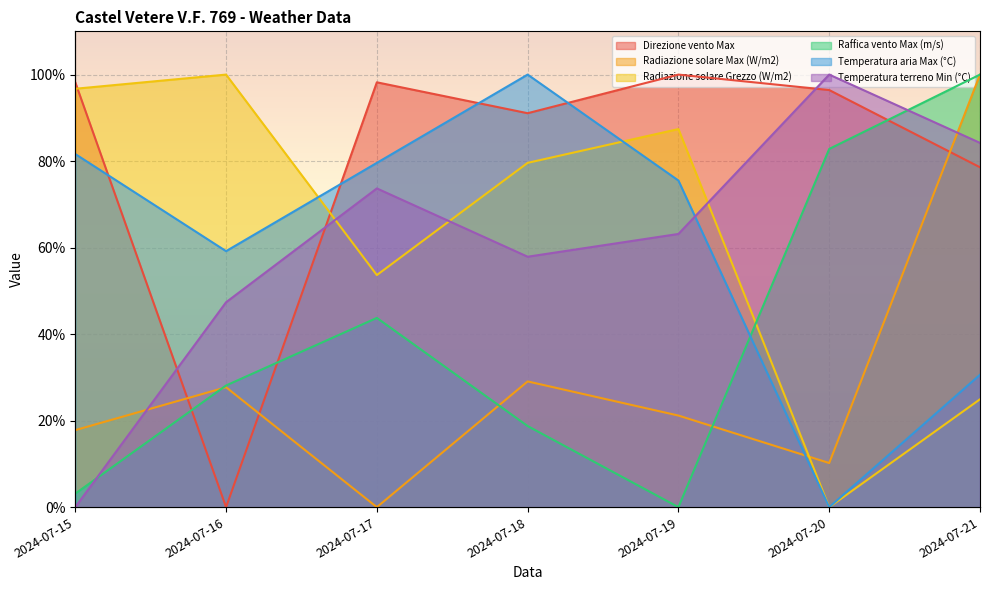

In Temperatura aria Max (°C), how many points are higher than both neighbors (excluding endpoints)?

1